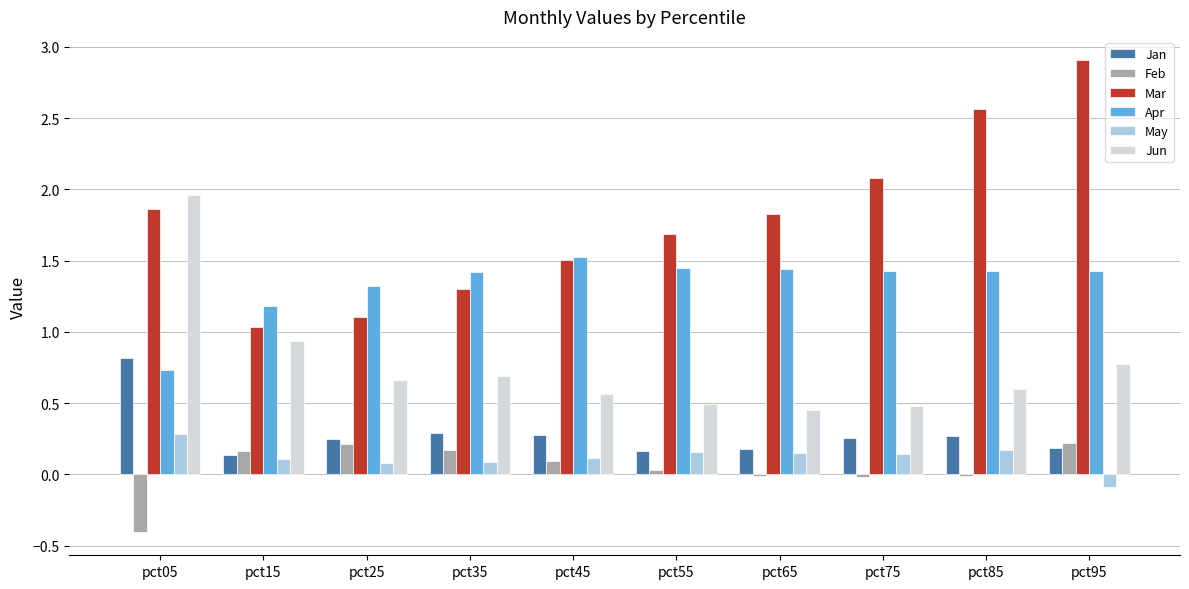

Is it true that May equals 0.1 at pct45?

True